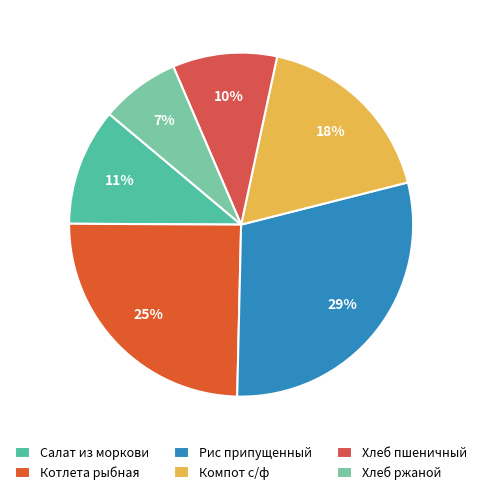

Approximately how many times larger is the value at Салат из моркови compared to Котлета рыбная?

0.4